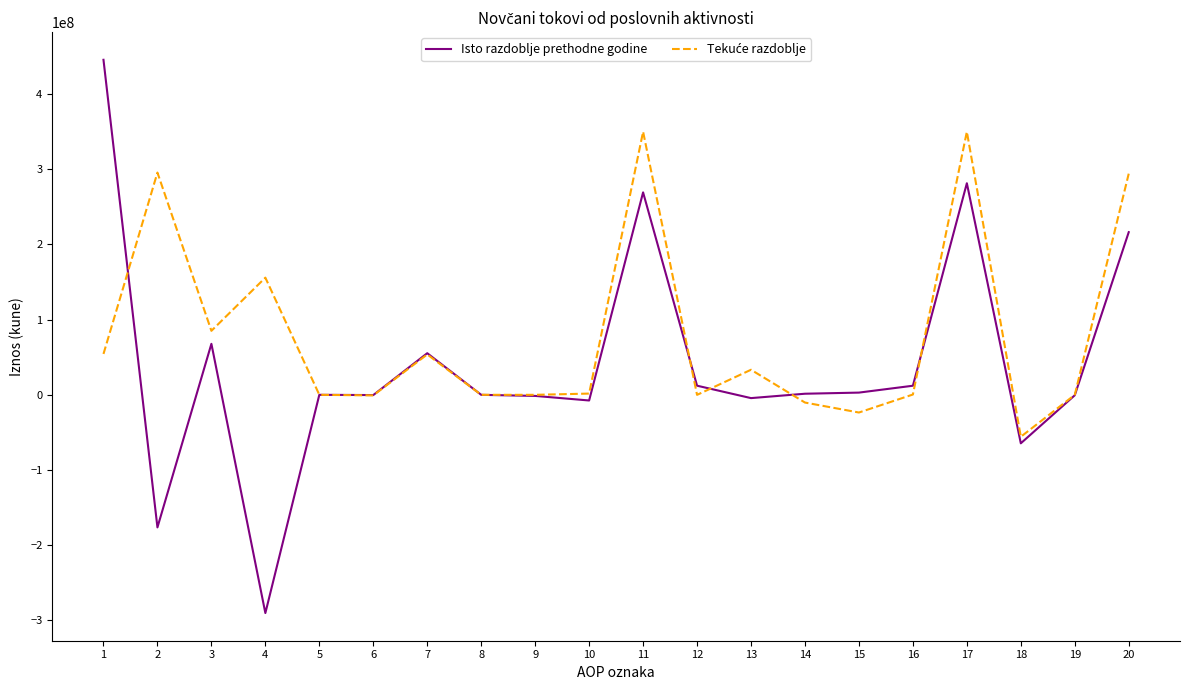

What is the maximum value shown in the chart?

445644473